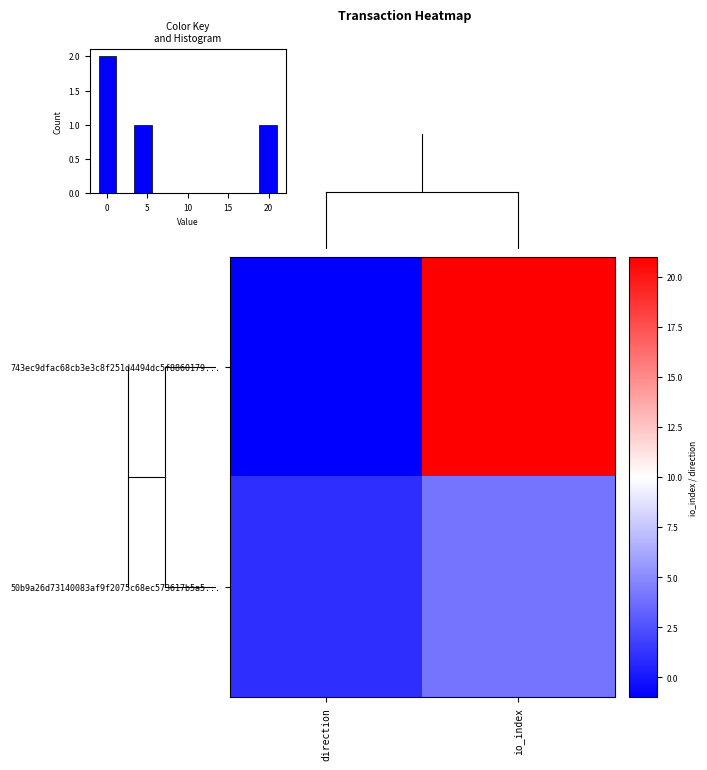

Which has a higher value, direction or io_index?

io_index